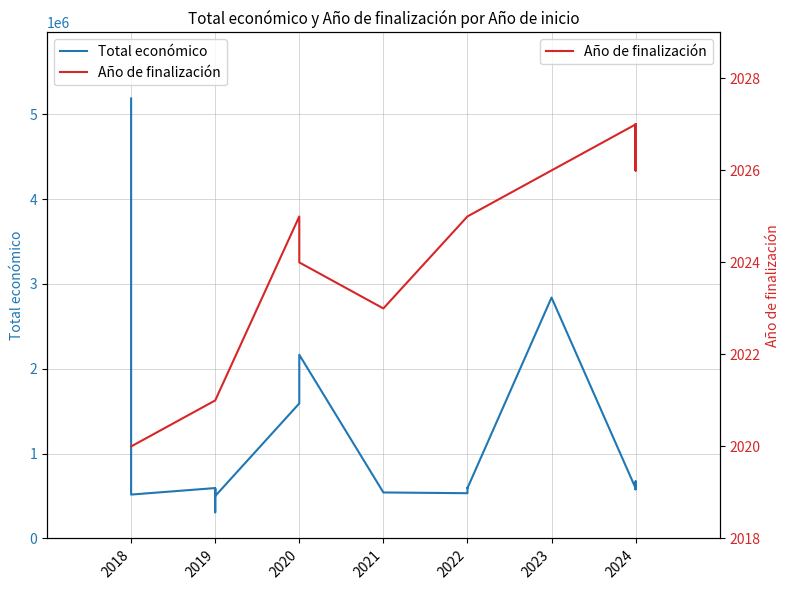

At which category is the sum across all series the highest?

2018